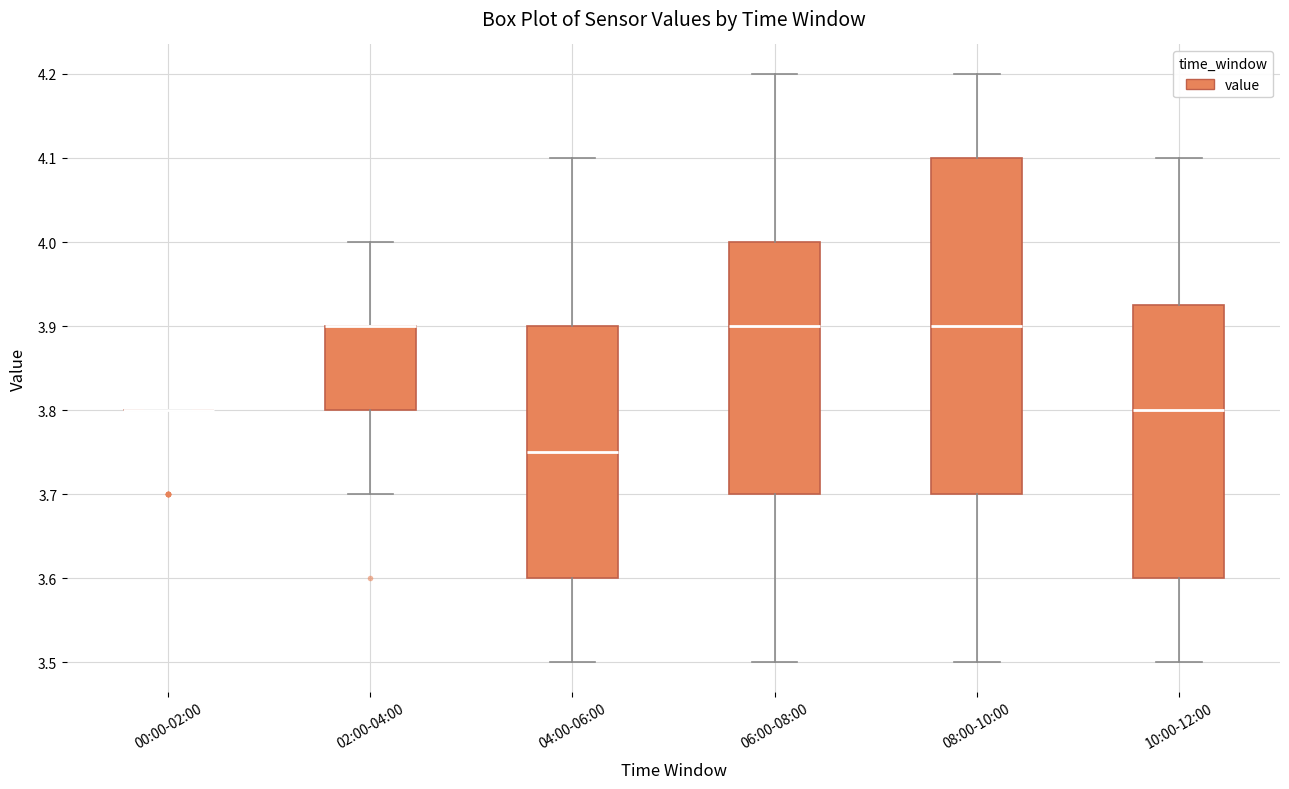

Which box is the tallest, from its lower edge to its upper edge?

08:00-10:00